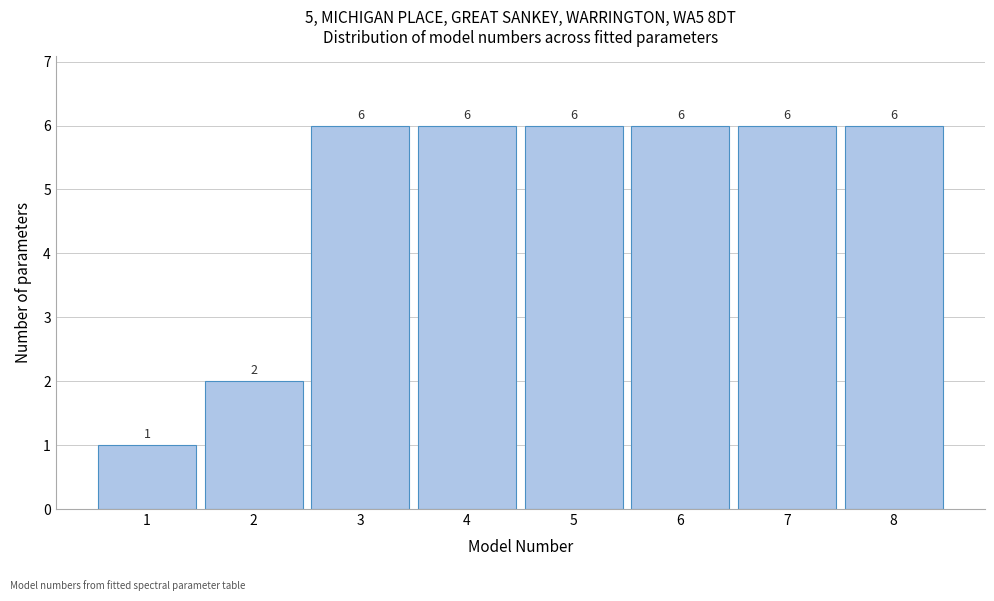

Reading left to right, list all the values displayed in this chart.

1=1	2=2	3=6	4=6	5=6	6=6	7=6	8=6